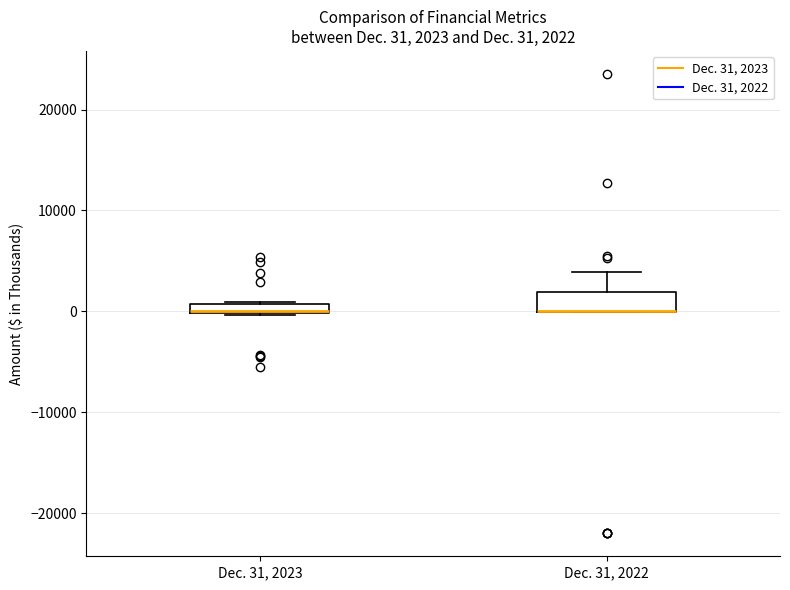

Comparing the boxes themselves (not the whiskers), which one is the tallest?

Dec. 31, 2022